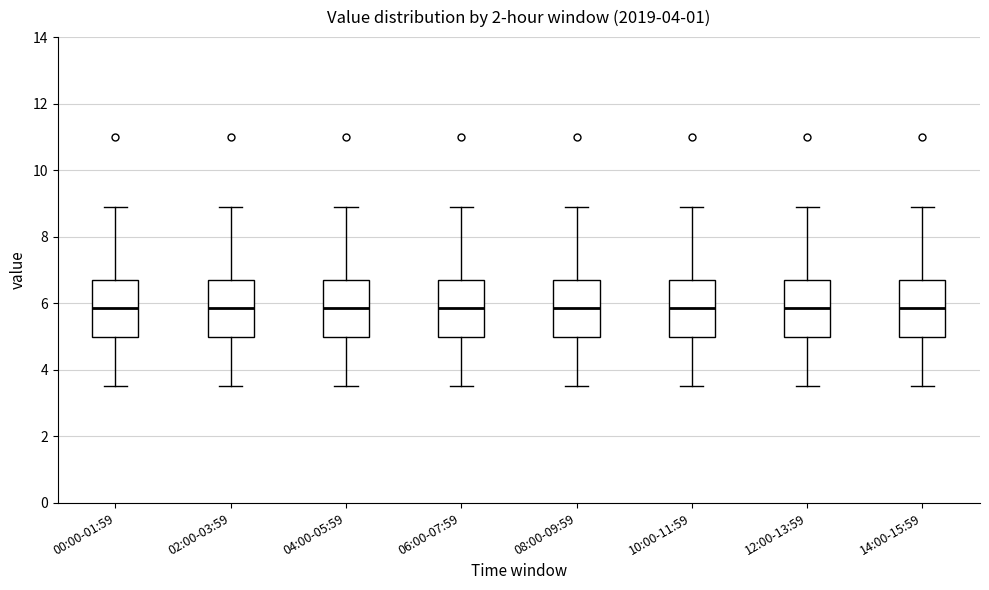

Where is the upper edge of the box for 14:00-15:59 on the y-axis? The values are not printed on the chart, so give them approximately, as read against the axis.

6.8